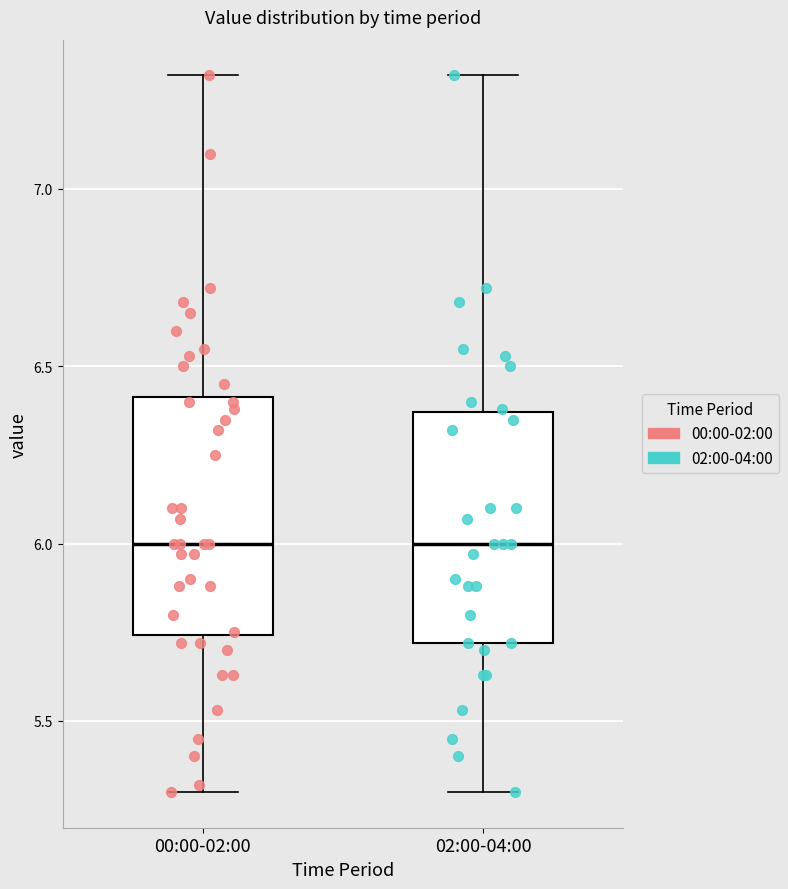

Reading left to right, read every box against the y-axis: the position of its median line, the range the box covers, and the ends of its whiskers. The values are not printed on the chart, so give them approximately, as read against the axis.

00:00-02:00: median 6.00, box 5.75 to 6.40, whiskers 5.30 to 7.30
02:00-04:00: median 6.00, box 5.70 to 6.35, whiskers 5.30 to 7.30